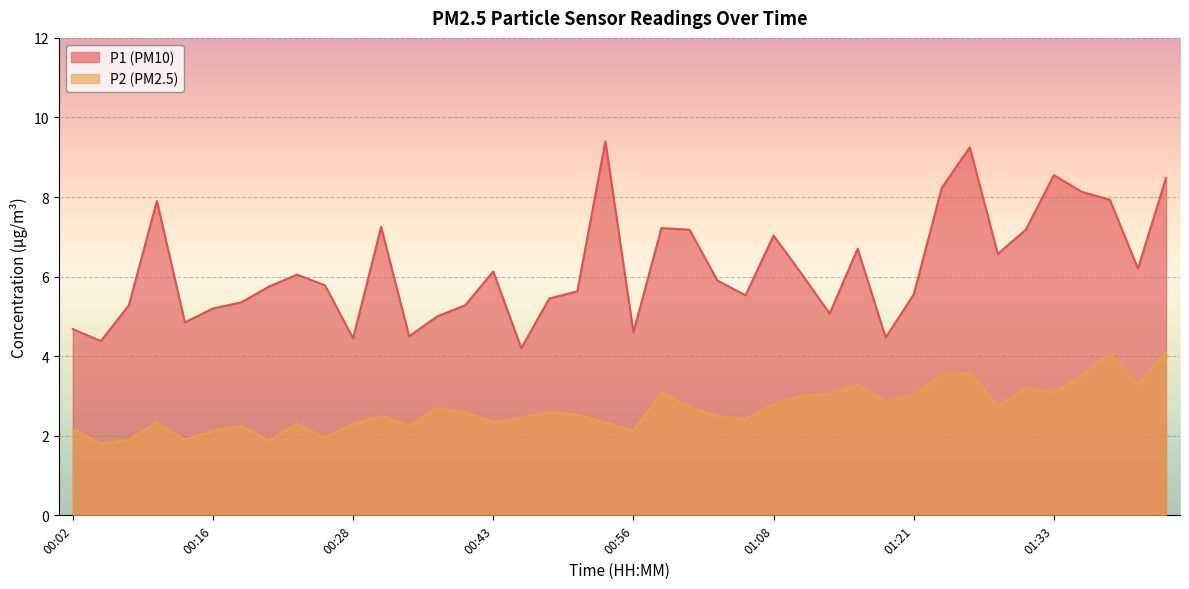

What is the label of the 16th point from the left?

00:43